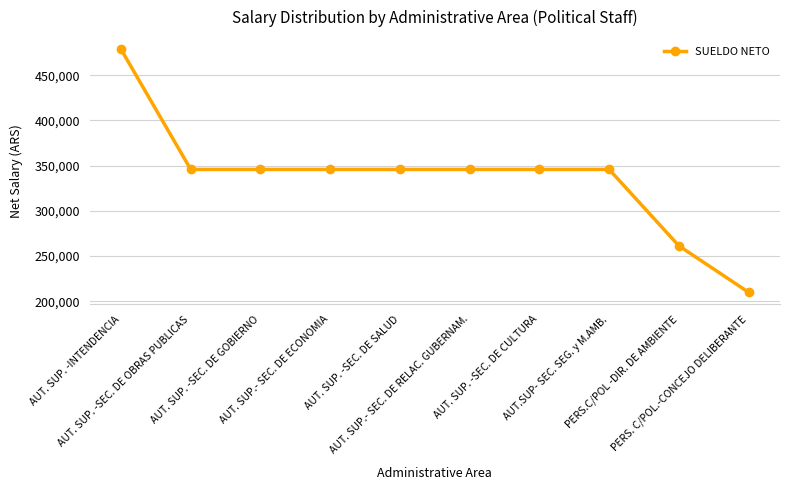

The value at AUT. SUP. -SEC. DE CULTURA is 532719.0. True or false?

False